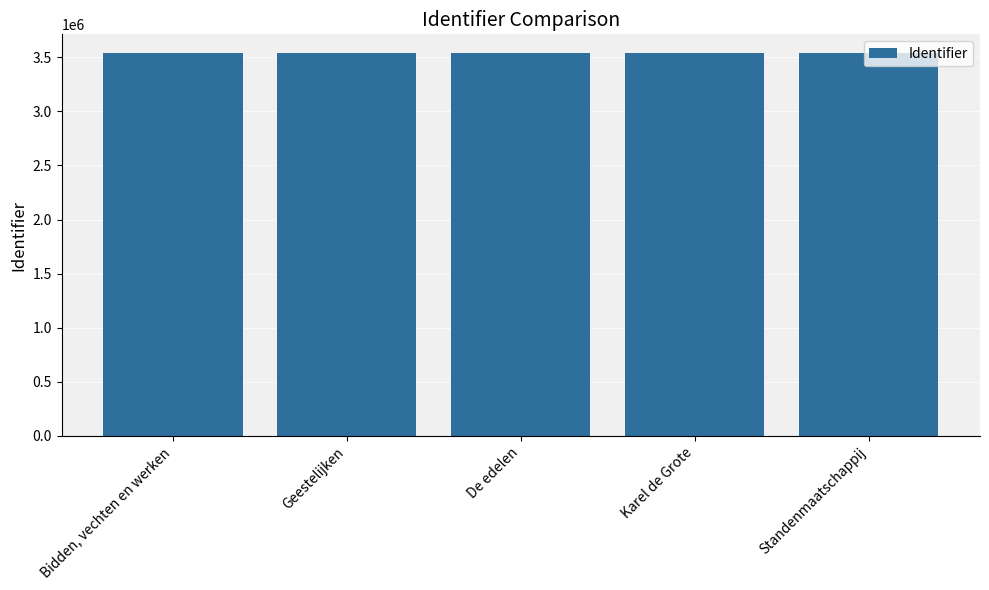

Approximately how many times larger is the value at Karel de Grote compared to De edelen?

1.0